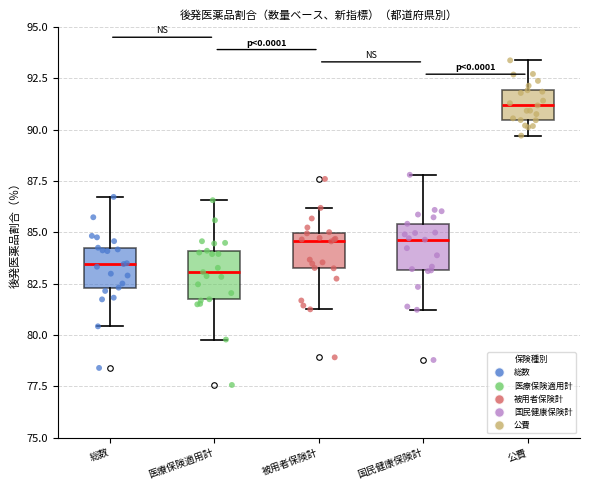

Reading left to right, read every box against the y-axis: the position of its median line, the range the box covers, and the ends of its whiskers. The values are not printed on the chart, so give them approximately, as read against the axis.

総数: median 83.5, box 82.5 to 84.0, whiskers 80.5 to 86.5
医療保険適用計: median 83.0, box 81.5 to 84.0, whiskers 80.0 to 86.5
被用者保険計: median 84.5, box 83.0 to 85.0, whiskers 81.0 to 86.0
国民健康保険計: median 84.5, box 83.0 to 85.5, whiskers 81.0 to 88.0
公費: median 91.0, box 90.5 to 92.0, whiskers 89.5 to 93.5